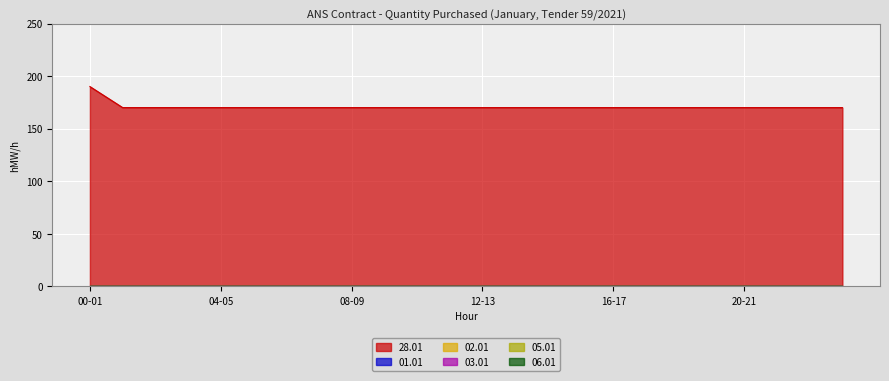

True or false: 28.01 has a value of 170 at 19-20.

True